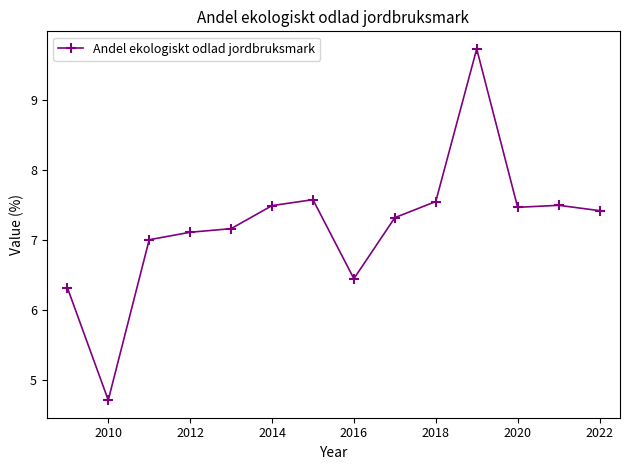

How many lines are shown in the chart?

1